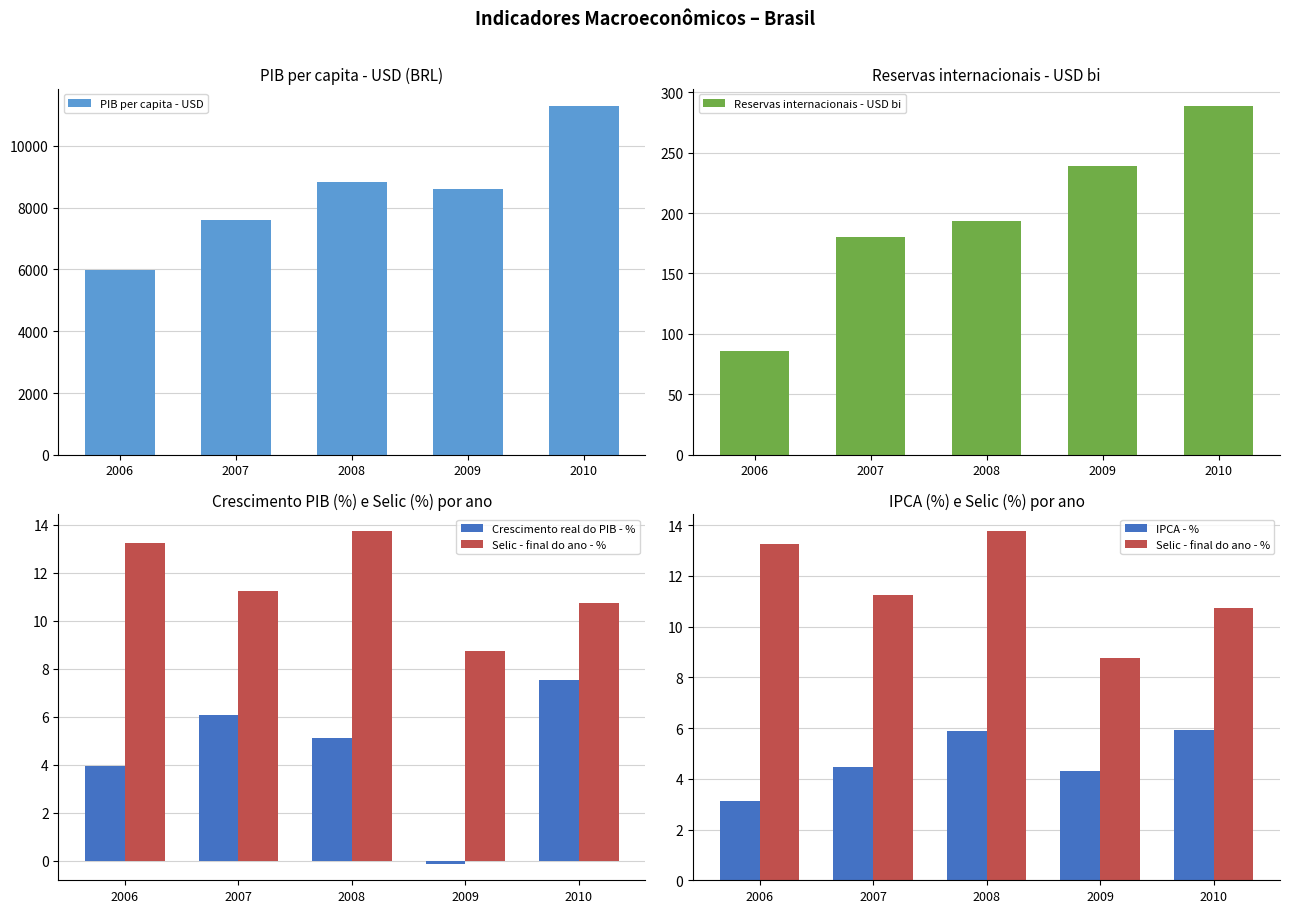

What is the difference between the second highest and second lowest values in the PIB per capita - USD series?

1250.3